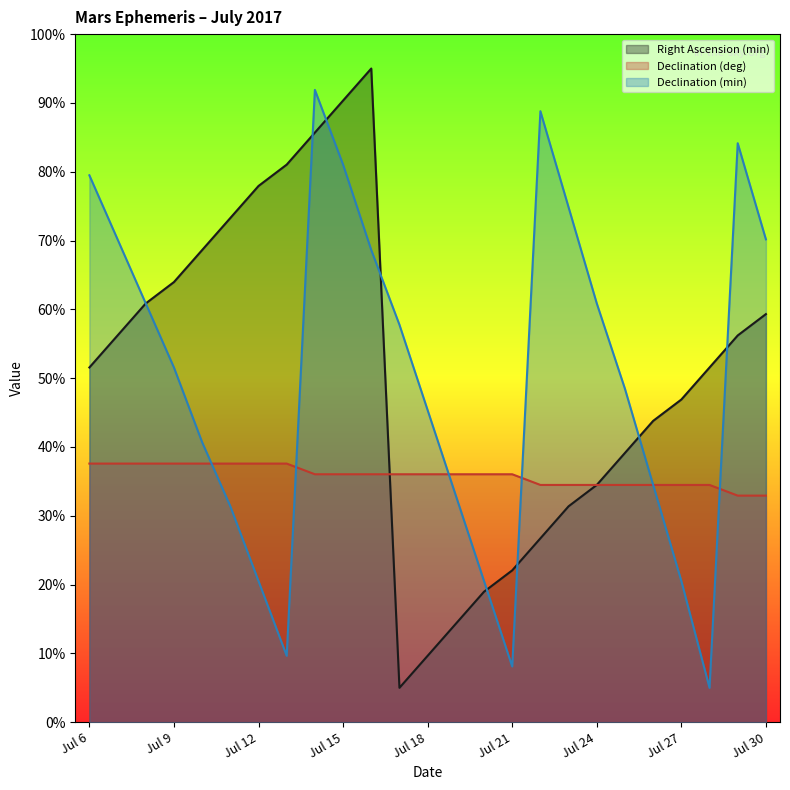

The value of Right Ascension (min) at Jul 23 is 31.4. True or false?

True